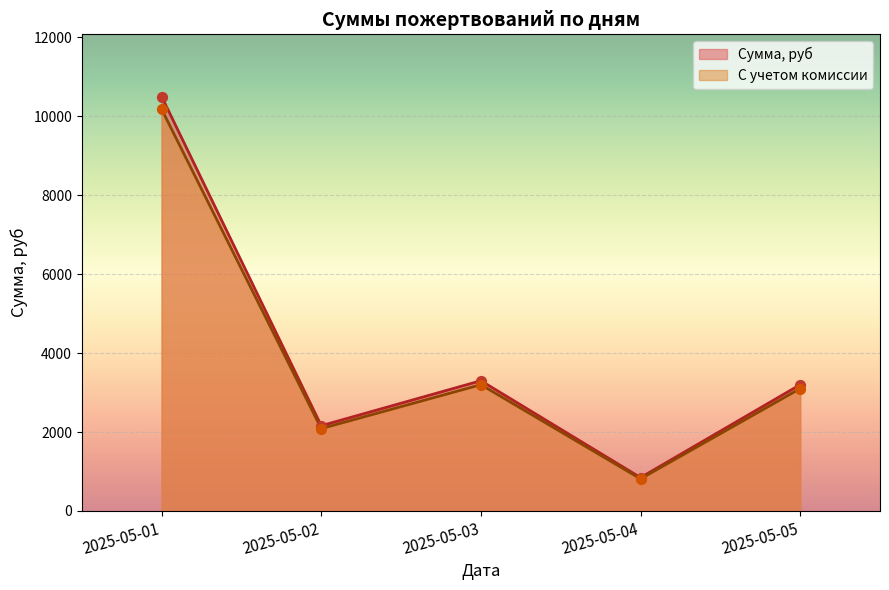

Which series reaches the minimum Y coordinate?

С учетом комиссии